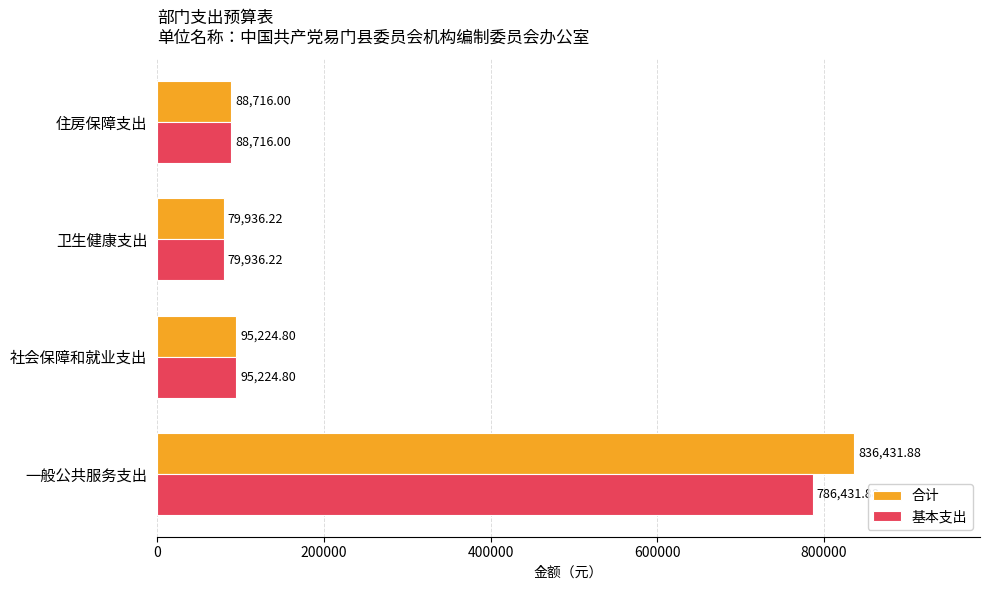

Which series has the largest range (max minus min)?

合计